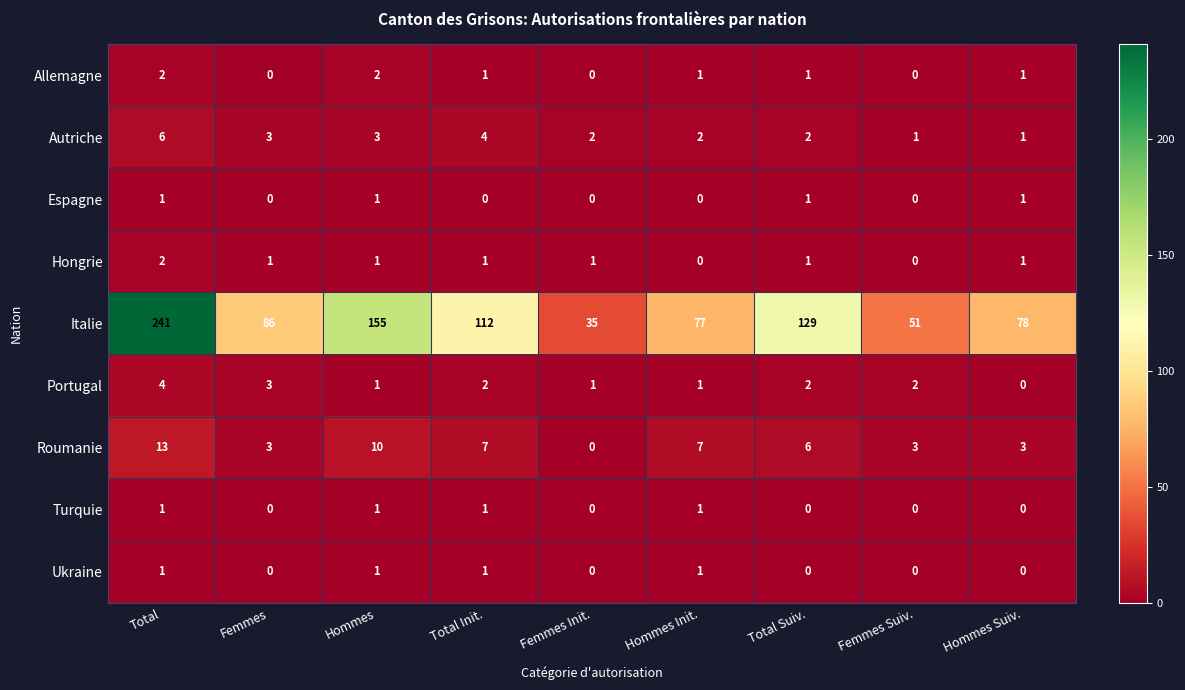

How many data points does each series have?

9